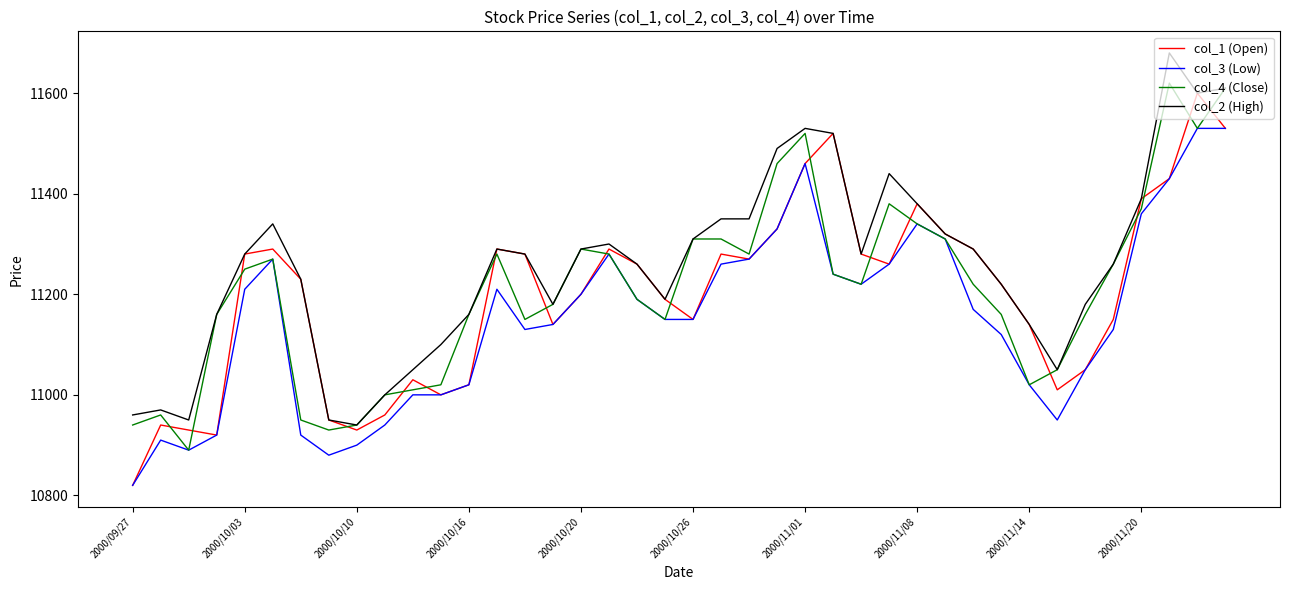

List the series in order of their peak value, lowest first.

col_3 (Low), col_1 (Open), col_4 (Close), col_2 (High)